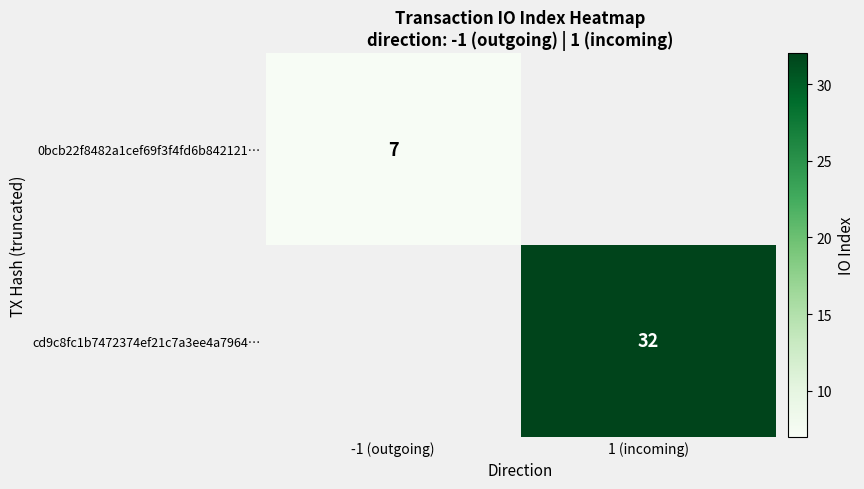

True or false: 0bcb22f8482a1cef69f3f4fd6b842121… has a value of 7 at -1 (outgoing).

True